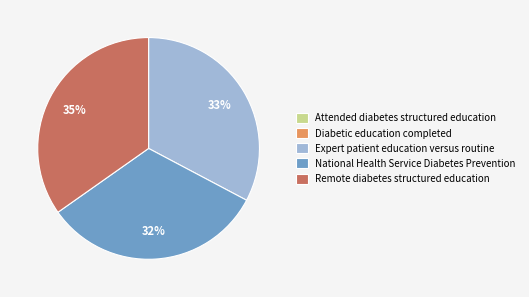

Is it true that Expert patient education versus routine is 18% of the pie?

False